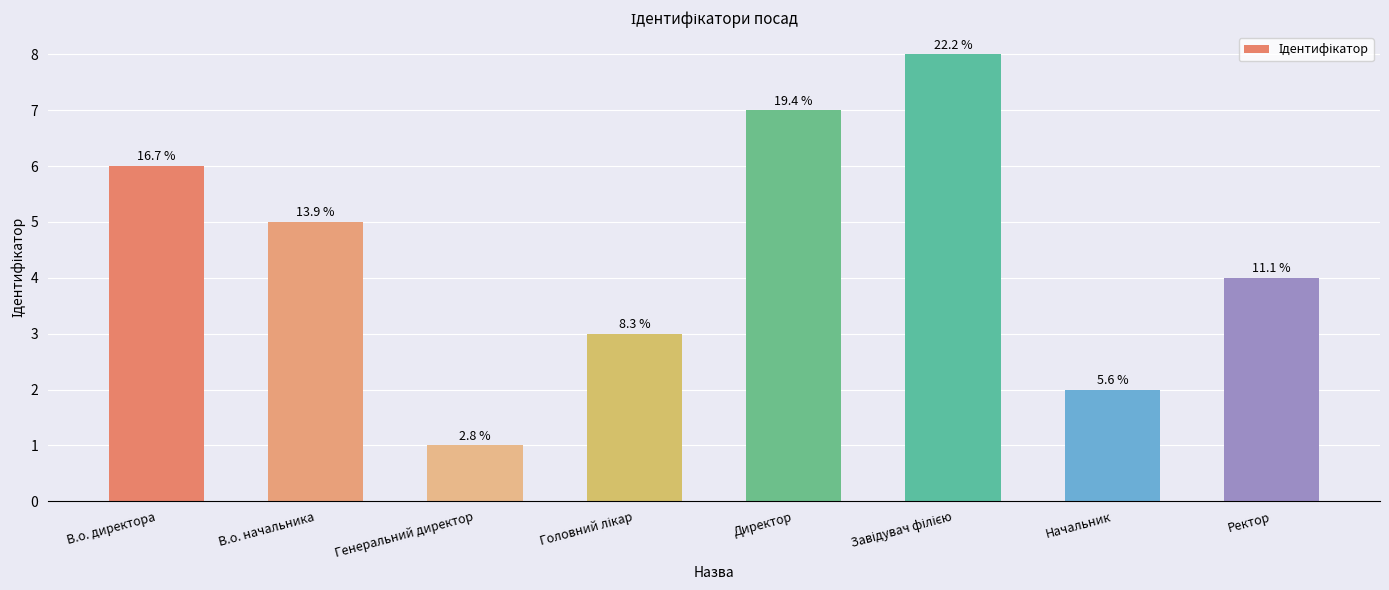

List the labels in order of value, smallest first.

Генеральний директор, Начальник, Головний лікар, Ректор, В.о. начальника, В.о. директора, Директор, Завідувач філією